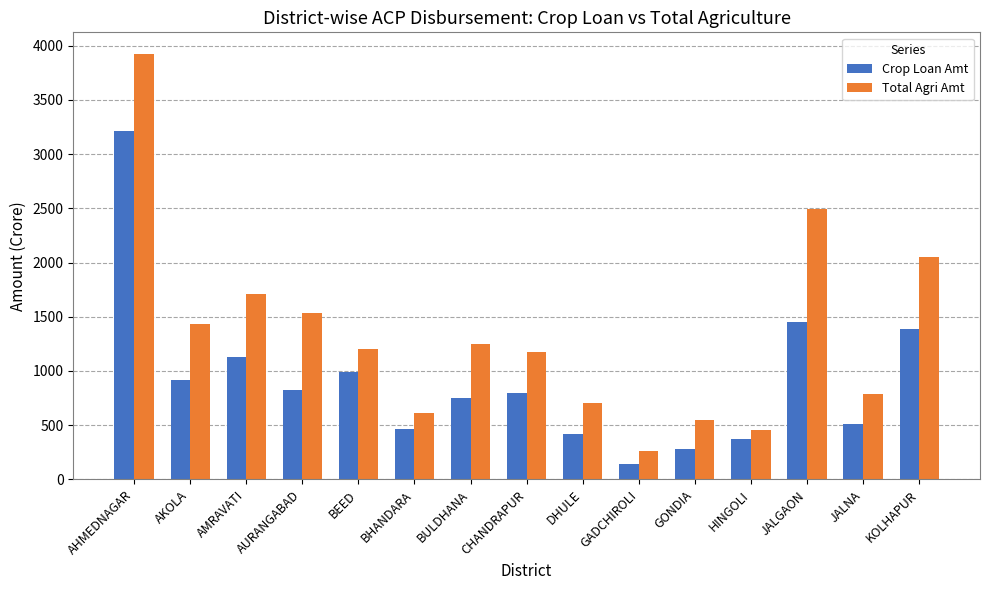

Is the value of Crop Loan Amt at CHANDRAPUR greater than the value of Total Agri Amt at CHANDRAPUR?

No